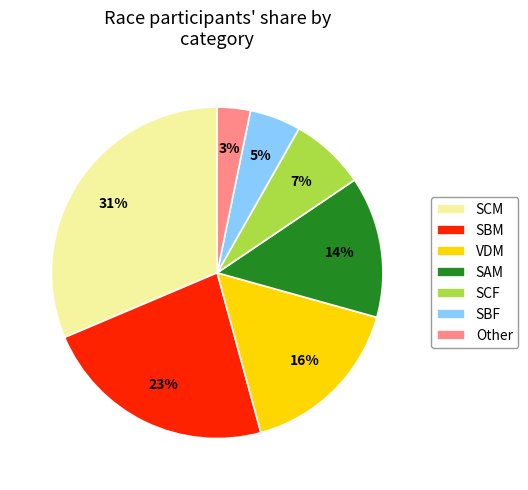

Does Other account for over 50% of the chart?

No